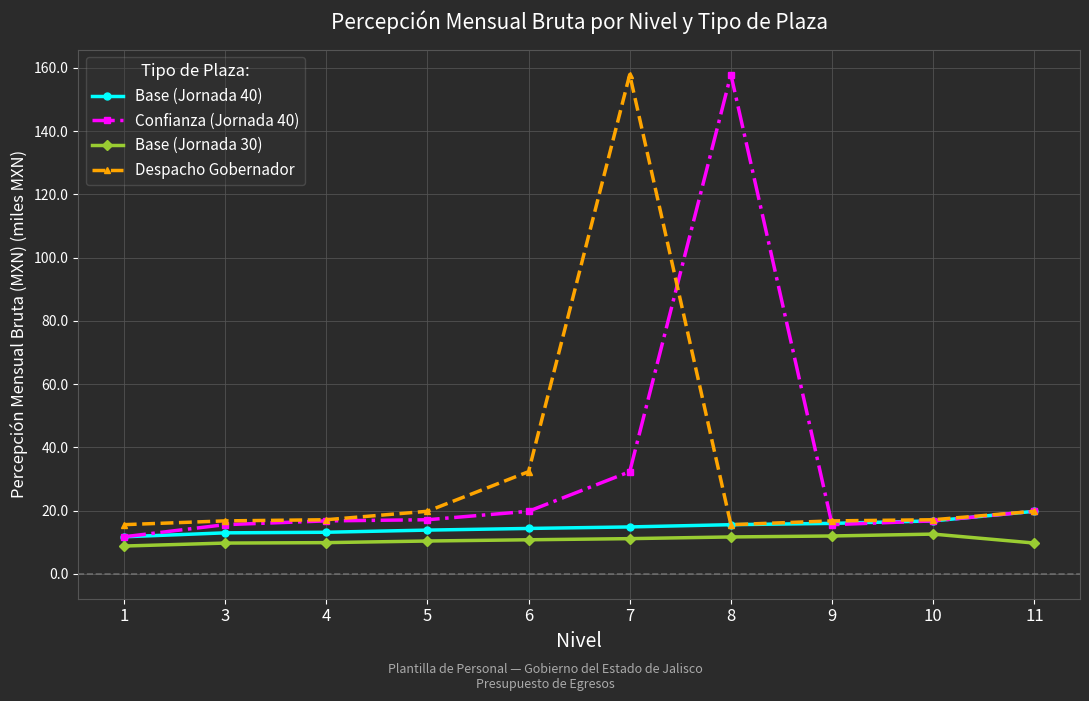

The Confianza (Jornada 40) series shows 19.8 at 11. True or false?

True